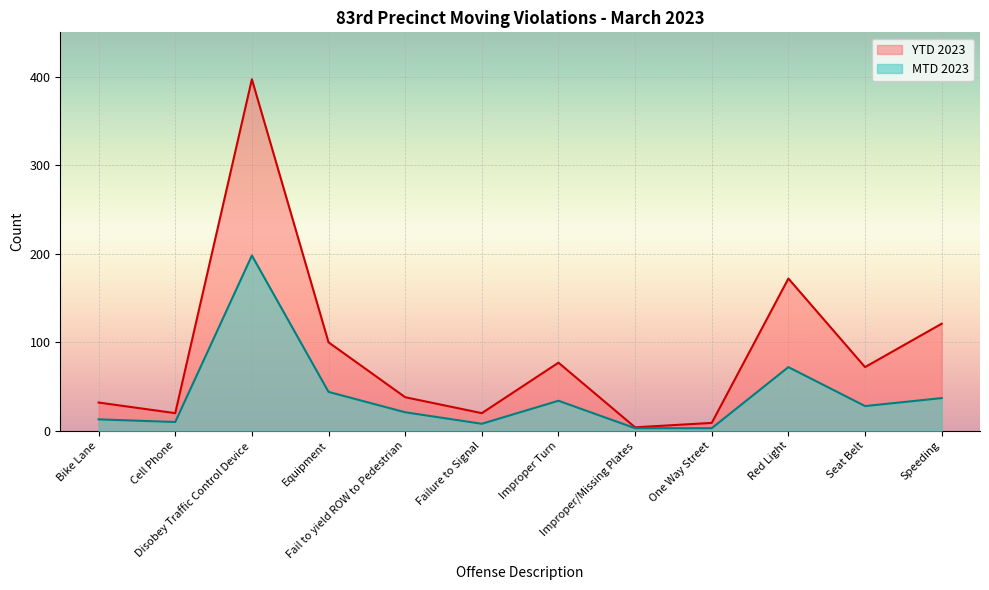

What is the label of the 4th point from the left?

Equipment